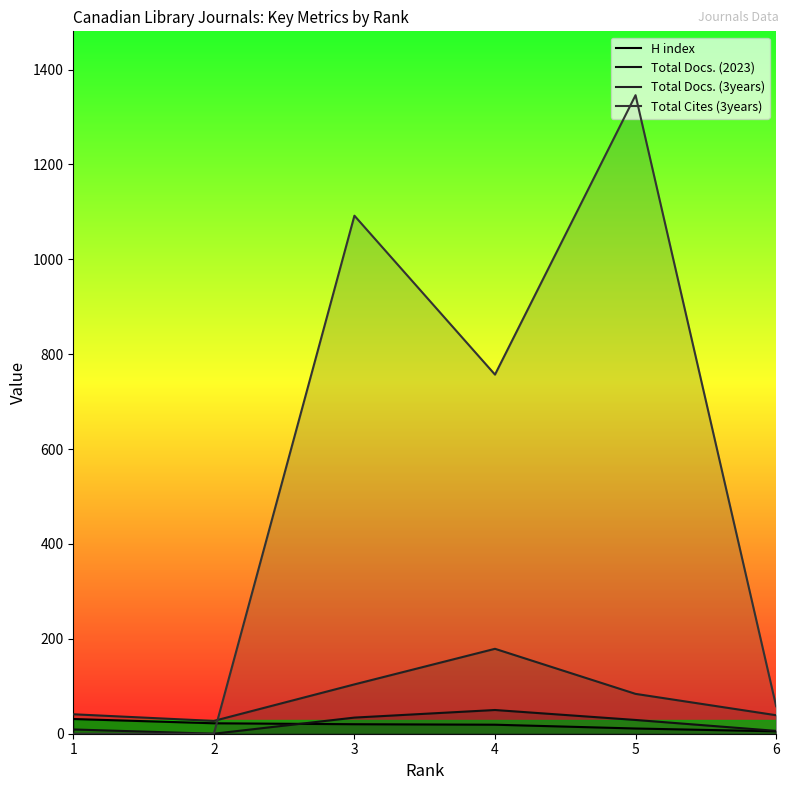

Which category has the lowest value across all series?

2